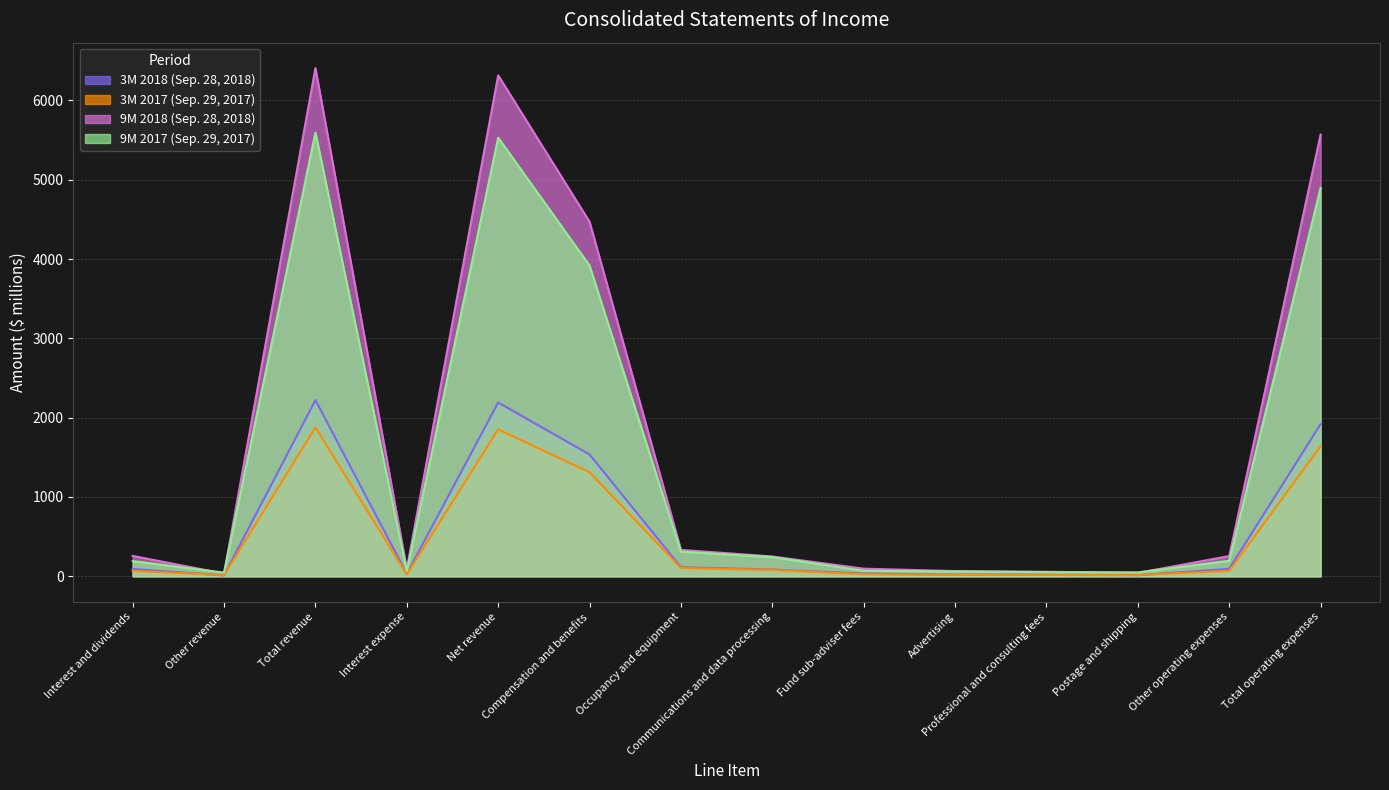

How many categories are shown in the chart?

14